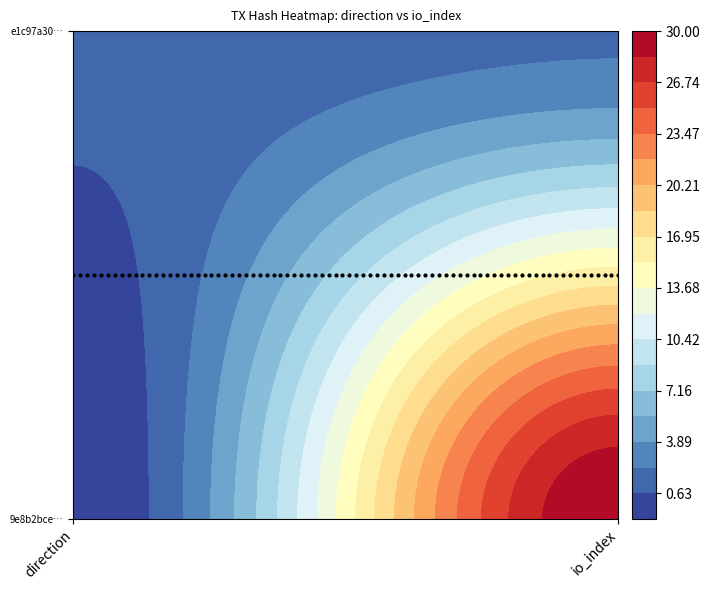

How many data points does each series have?

2